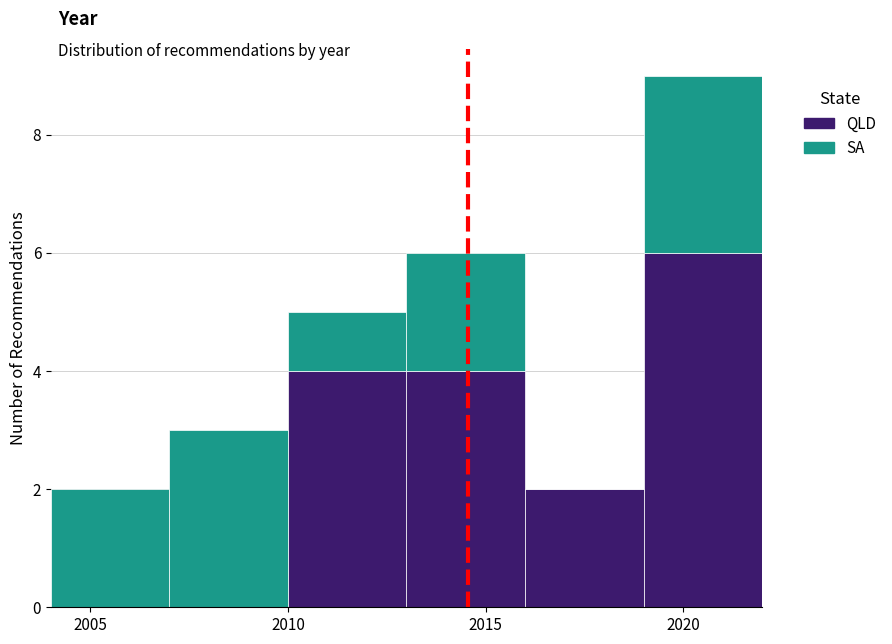

Reading left to right, list every stacked bar in this chart as the range it spans on the x-axis followed by its total height. The values are not printed on the chart, so give them approximately, as read against the axis.

2004 to 2007: 2
2007 to 2010: 3
2010 to 2013: 5
2013 to 2016: 6
2016 to 2019: 2
2019 to 2022: 9